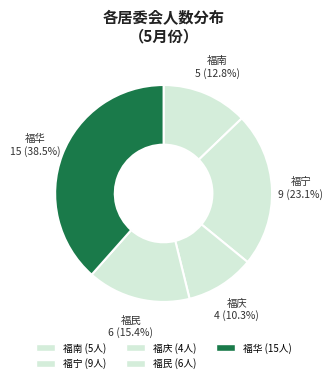

Does 福庆 represent more than half of the total?

No